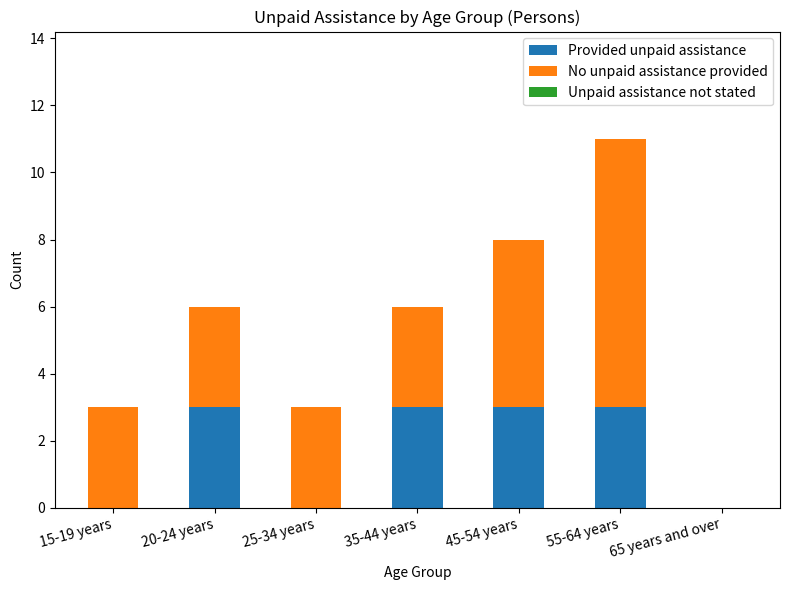

What is the highest value of the Provided unpaid assistance series?

3